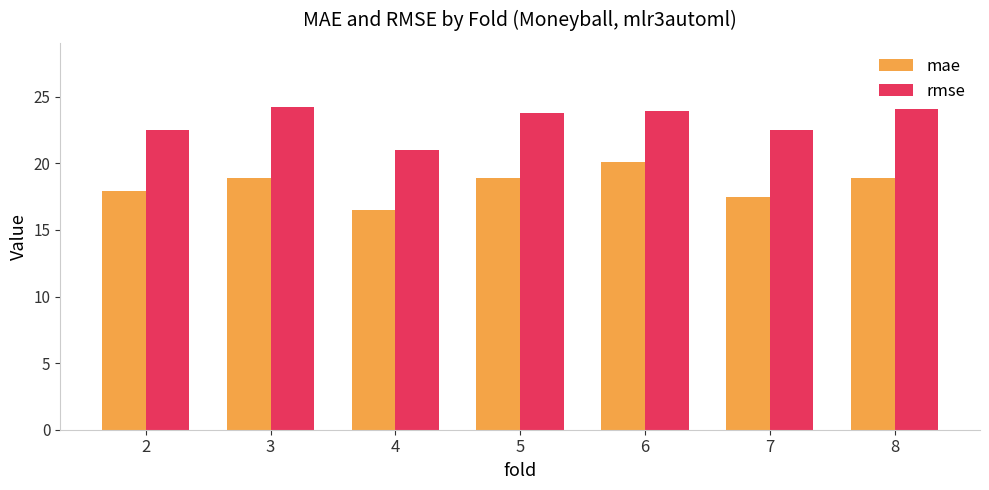

List the series in order of their peak value, highest first.

rmse, mae